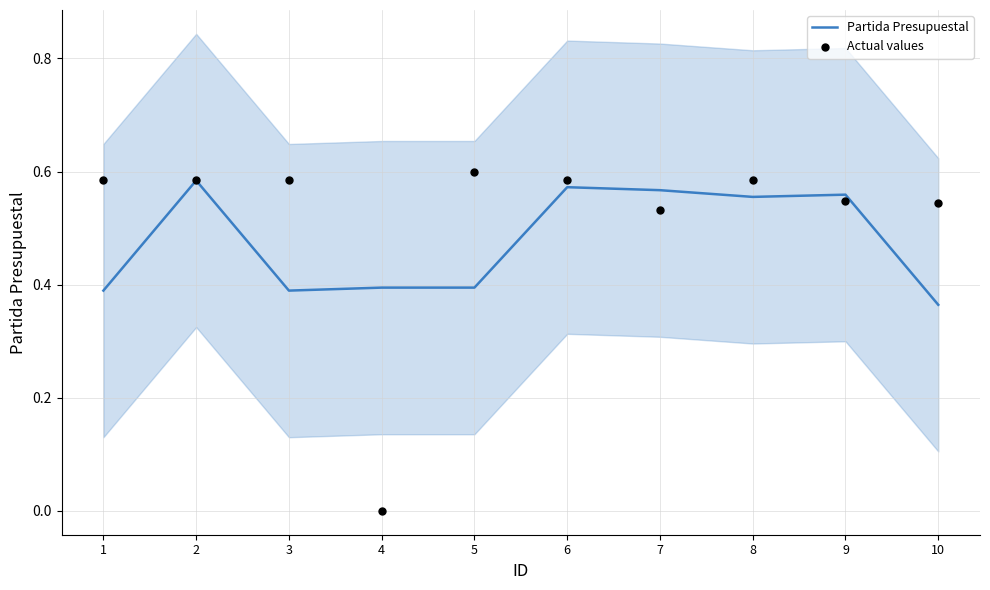

Which series reaches the minimum Y coordinate?

Actual values